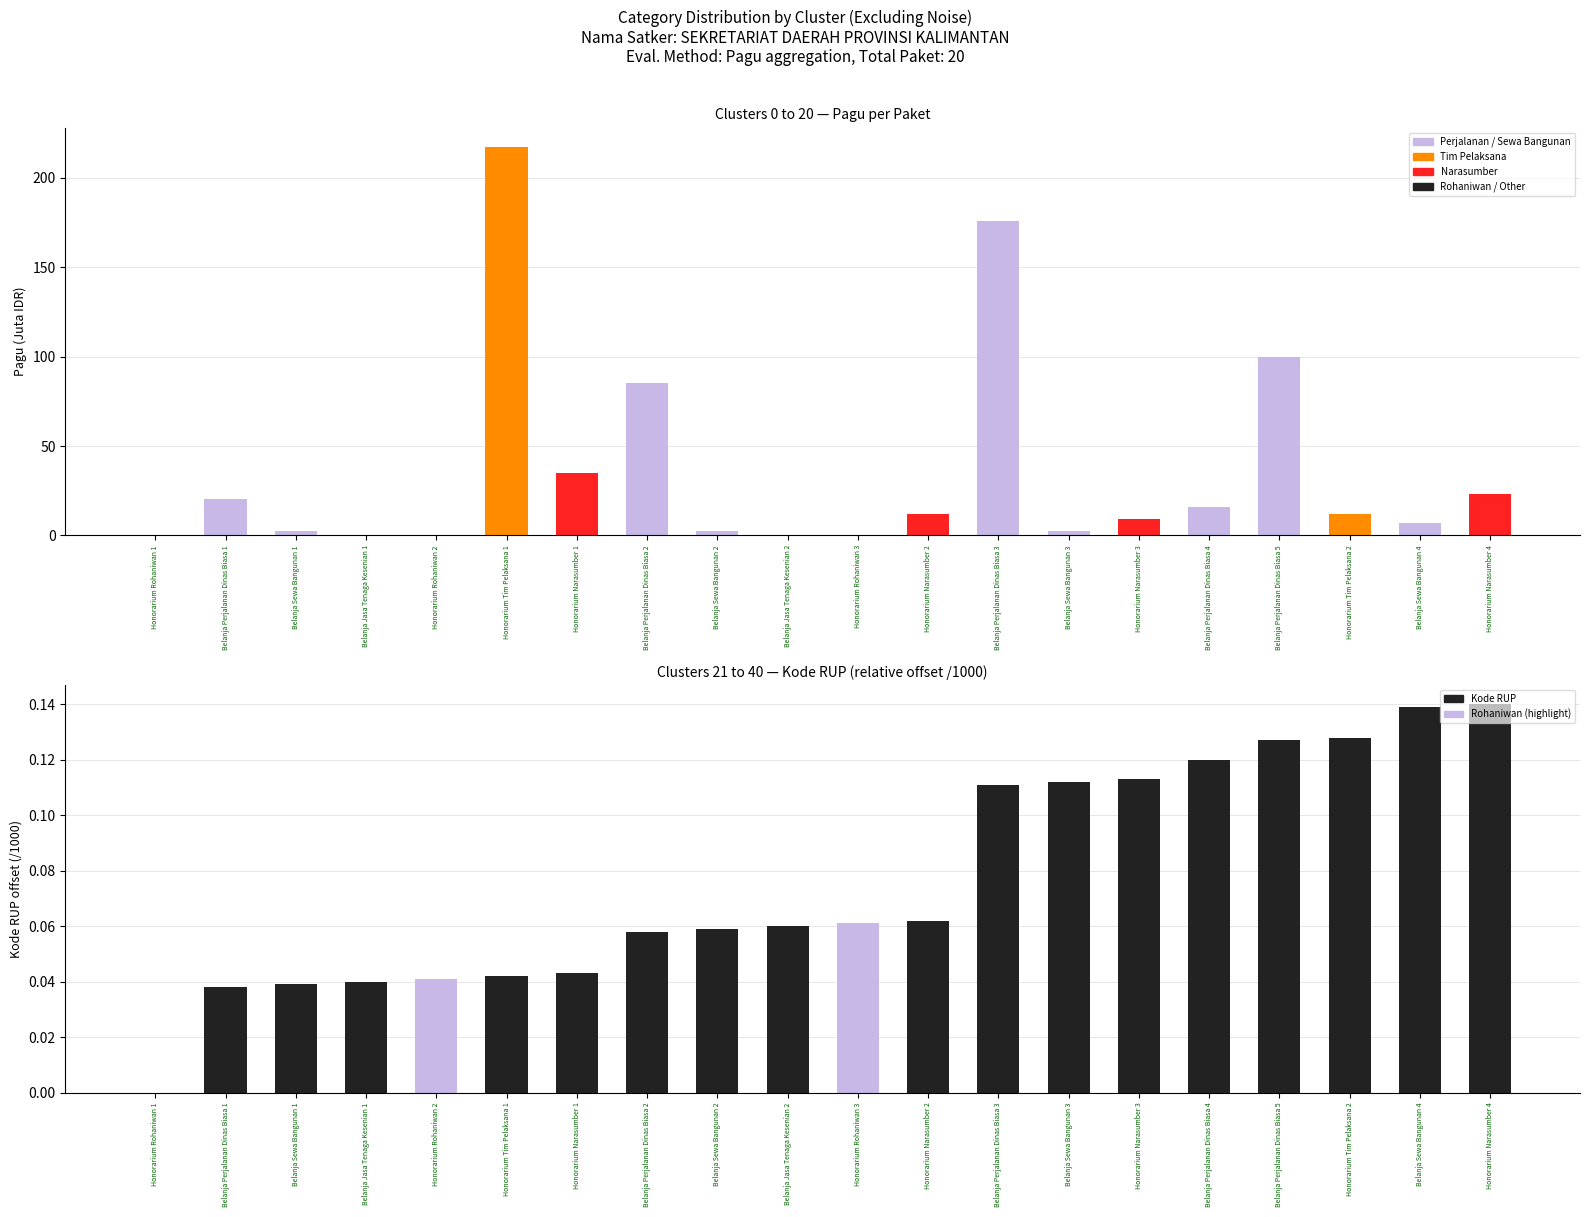

Reading right to left, list all the values displayed in this chart.

Pagu (Juta IDR): Honorarium Narasumber 4=23.1	Belanja Sewa Bangunan 4=7.0	Honorarium Tim Pelaksana 2=12.2	Belanja Perjalanan Dinas Biasa 5=100.0	Belanja Perjalanan Dinas Biasa 4=16.0	Honorarium Narasumber 3=9.5	Belanja Sewa Bangunan 3=2.5	Belanja Perjalanan Dinas Biasa 3=176.0	Honorarium Narasumber 2=11.9	Honorarium Rohaniwan 3=0.4	Belanja Jasa Tenaga Kesenian 2=0.4	Belanja Sewa Bangunan 2=2.5	Belanja Perjalanan Dinas Biasa 2=85.4	Honorarium Narasumber 1=34.8	Honorarium Tim Pelaksana 1=217.2	Honorarium Rohaniwan 2=0.4	Belanja Jasa Tenaga Kesenian 1=0.4	Belanja Sewa Bangunan 1=2.5	Belanja Perjalanan Dinas Biasa 1=20.6	Honorarium Rohaniwan 1=0.4
Kode RUP (relative, /1000): Honorarium Narasumber 4=0.1	Belanja Sewa Bangunan 4=0.1	Honorarium Tim Pelaksana 2=0.1	Belanja Perjalanan Dinas Biasa 5=0.1	Belanja Perjalanan Dinas Biasa 4=0.1	Honorarium Narasumber 3=0.1	Belanja Sewa Bangunan 3=0.1	Belanja Perjalanan Dinas Biasa 3=0.1	Honorarium Narasumber 2=0.1	Honorarium Rohaniwan 3=0.1	Belanja Jasa Tenaga Kesenian 2=0.1	Belanja Sewa Bangunan 2=0.1	Belanja Perjalanan Dinas Biasa 2=0.1	Honorarium Narasumber 1=0.0	Honorarium Tim Pelaksana 1=0.0	Honorarium Rohaniwan 2=0.0	Belanja Jasa Tenaga Kesenian 1=0.0	Belanja Sewa Bangunan 1=0.0	Belanja Perjalanan Dinas Biasa 1=0.0	Honorarium Rohaniwan 1=0.0